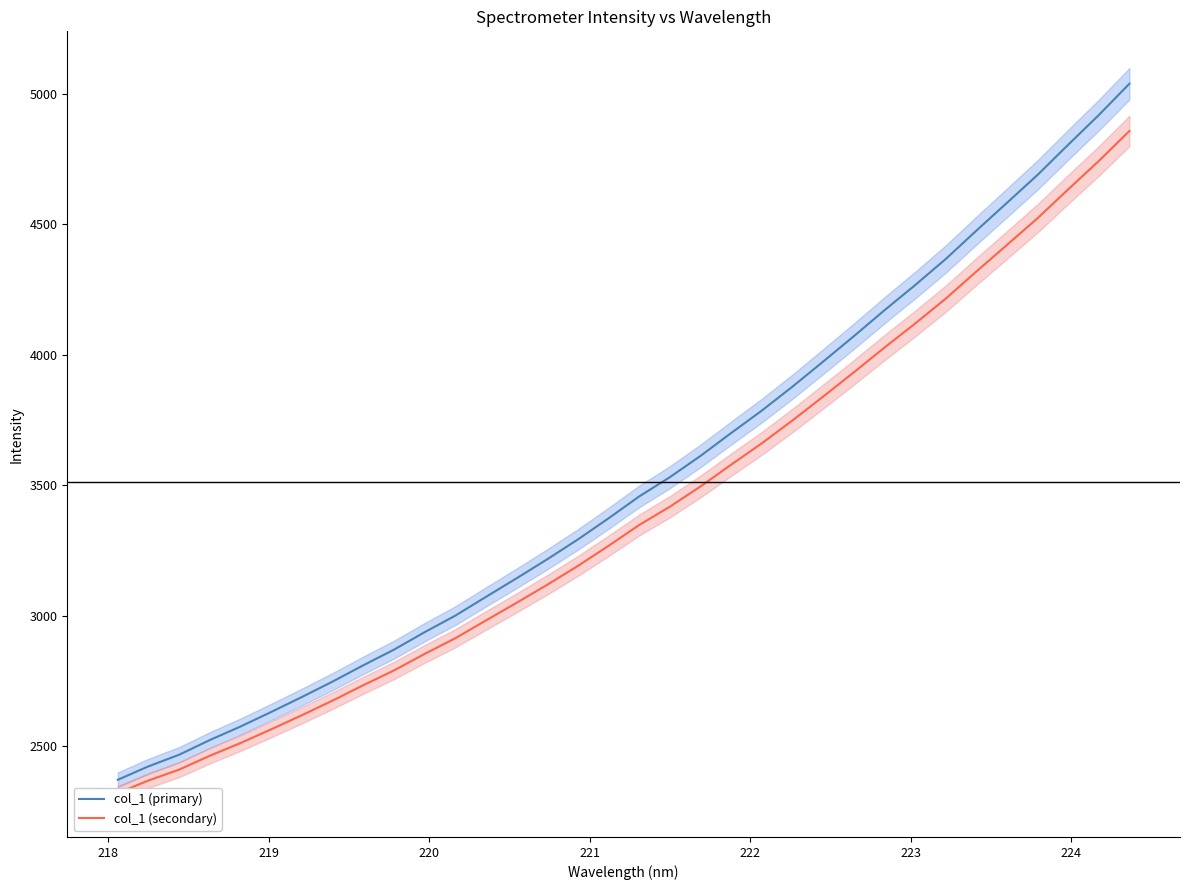

Rank the series by their maximum value, from highest to lowest.

col_1 (primary), col_1 (secondary)